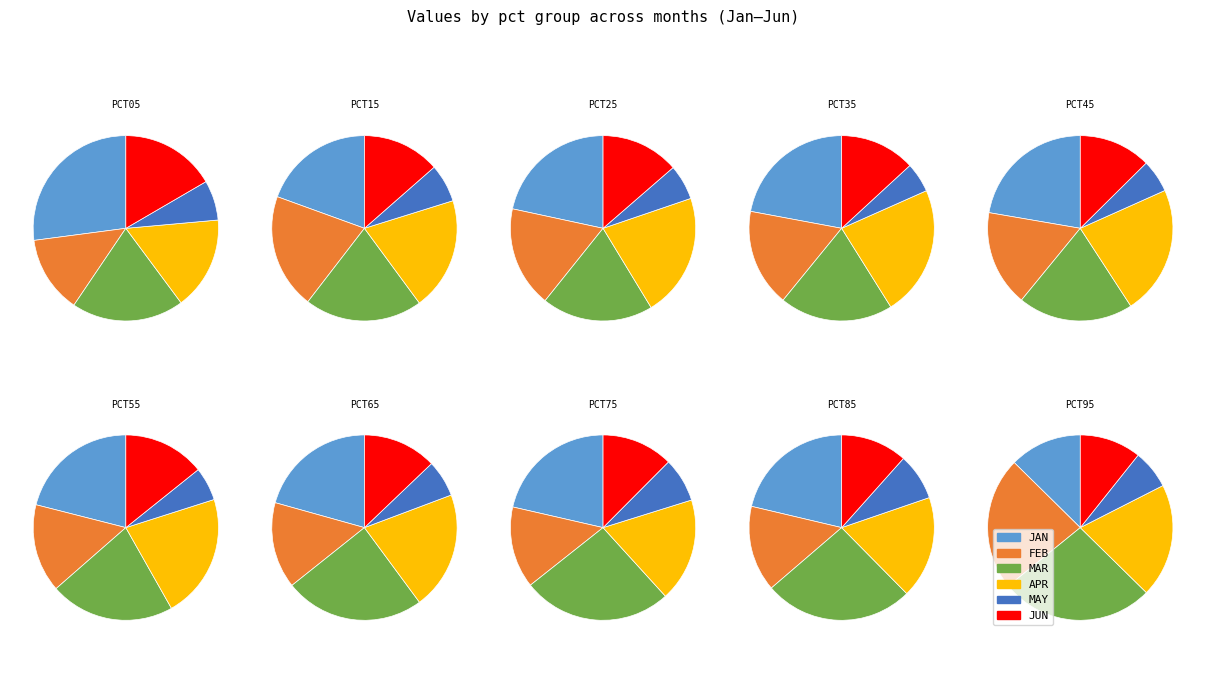

Do pct45 and pct55 together represent more than half of the pie?

No